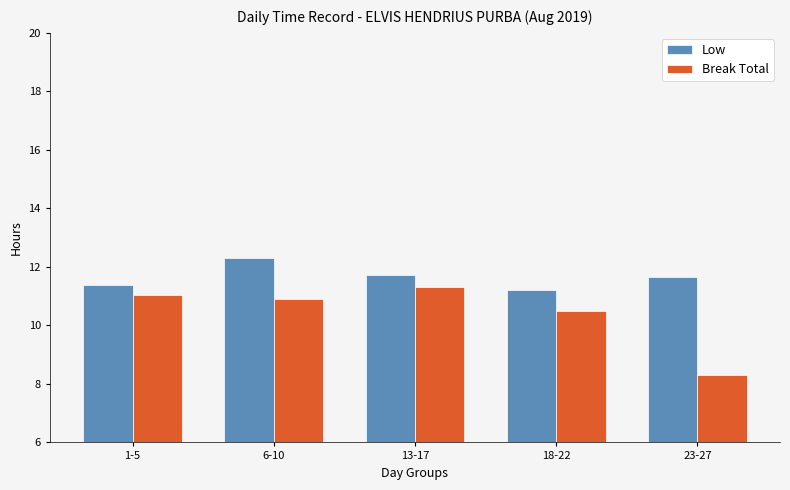

What is the average value of the Break Total series?

10.4